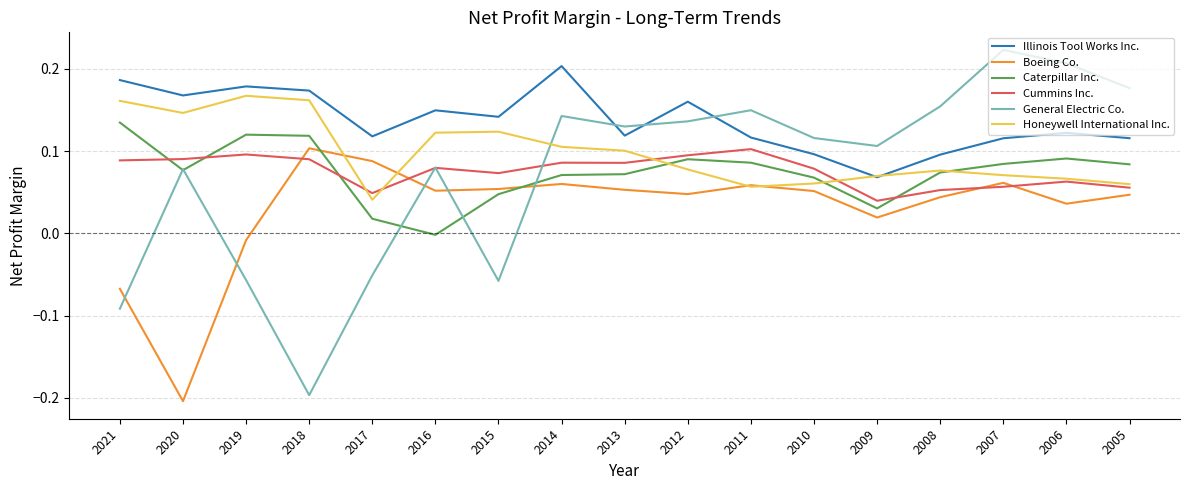

Which series has the largest total across all categories?

Illinois Tool Works Inc.